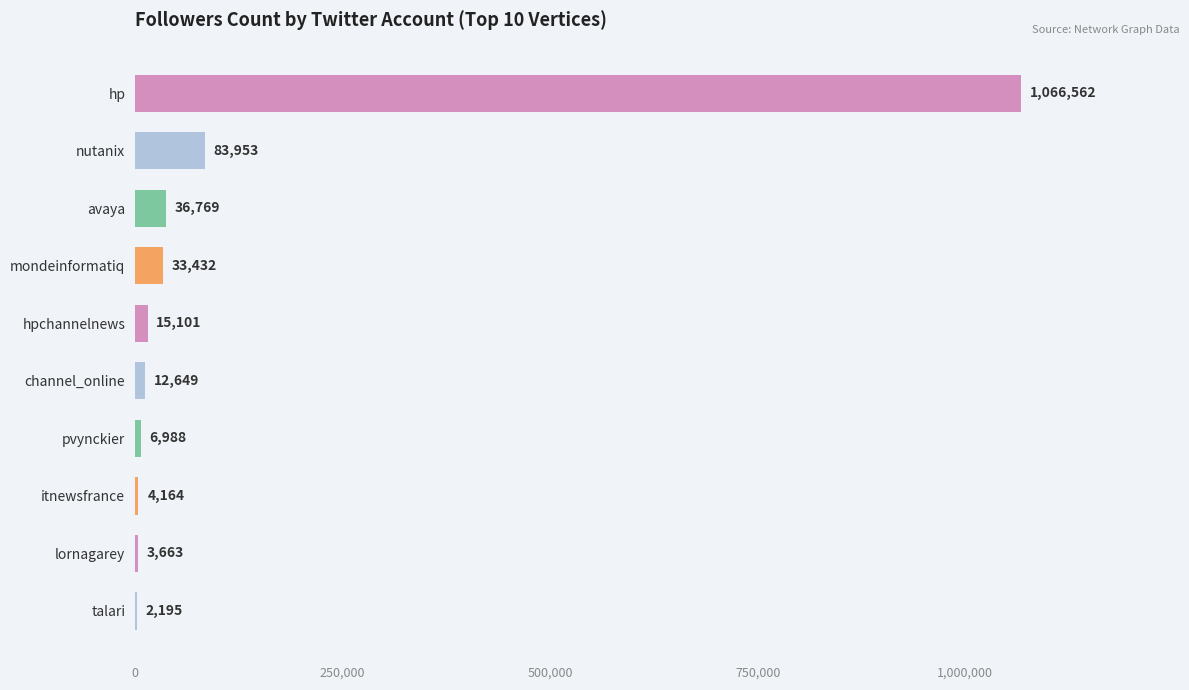

Between hp and itnewsfrance, which is larger?

hp